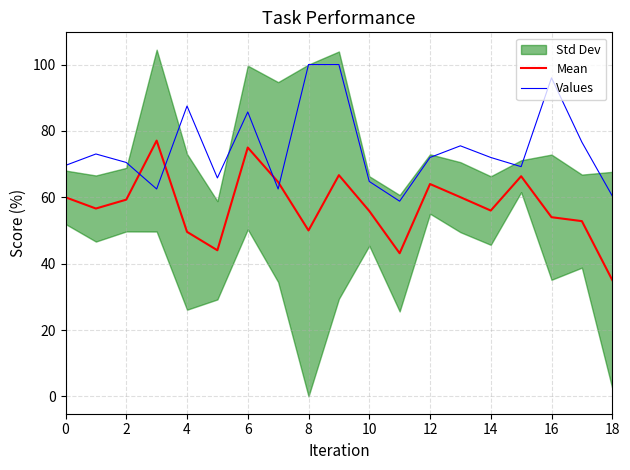

At which category does the chart reach its minimum across all series?

18